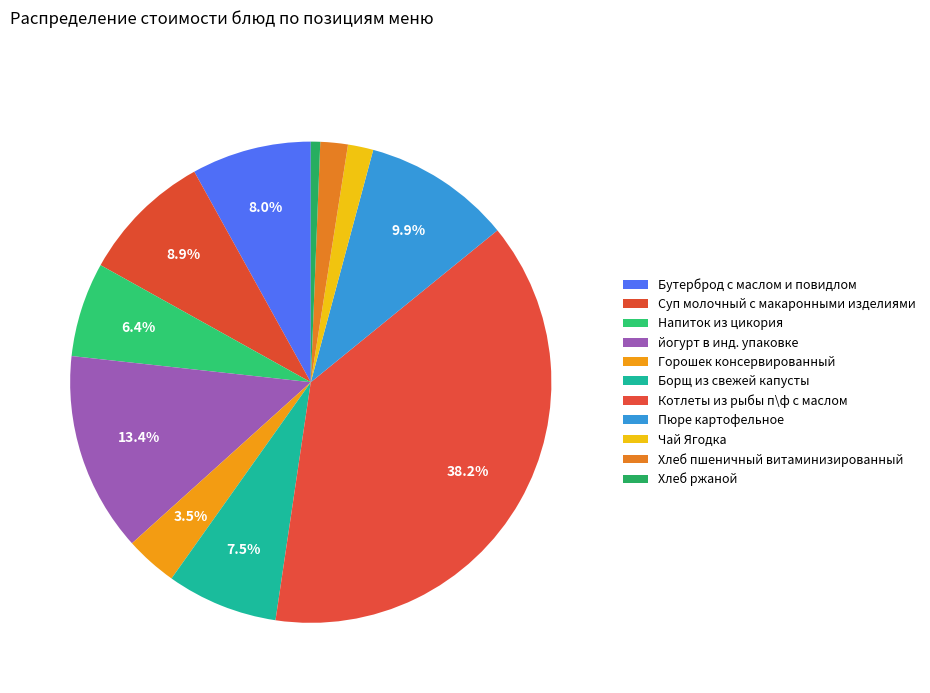

Combined, what portion of the pie is Борщ из свежей капусты and Пюре картофельное?

17.4%